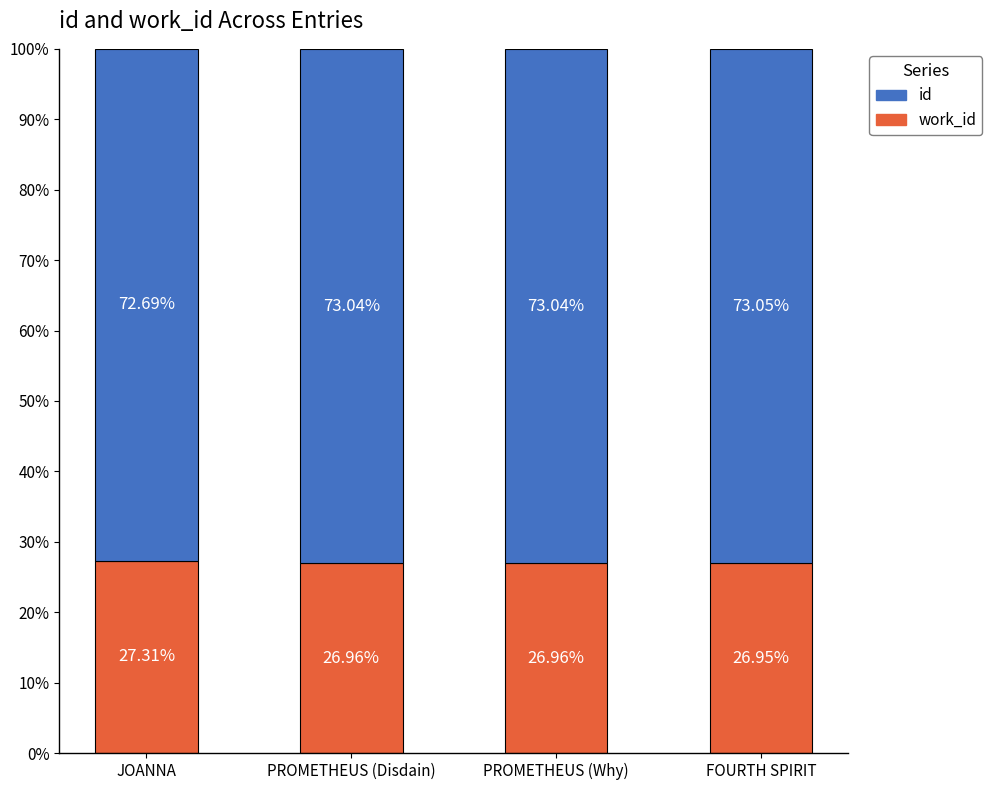

What is the total value across all series at PROMETHEUS (Disdain)?

100.0